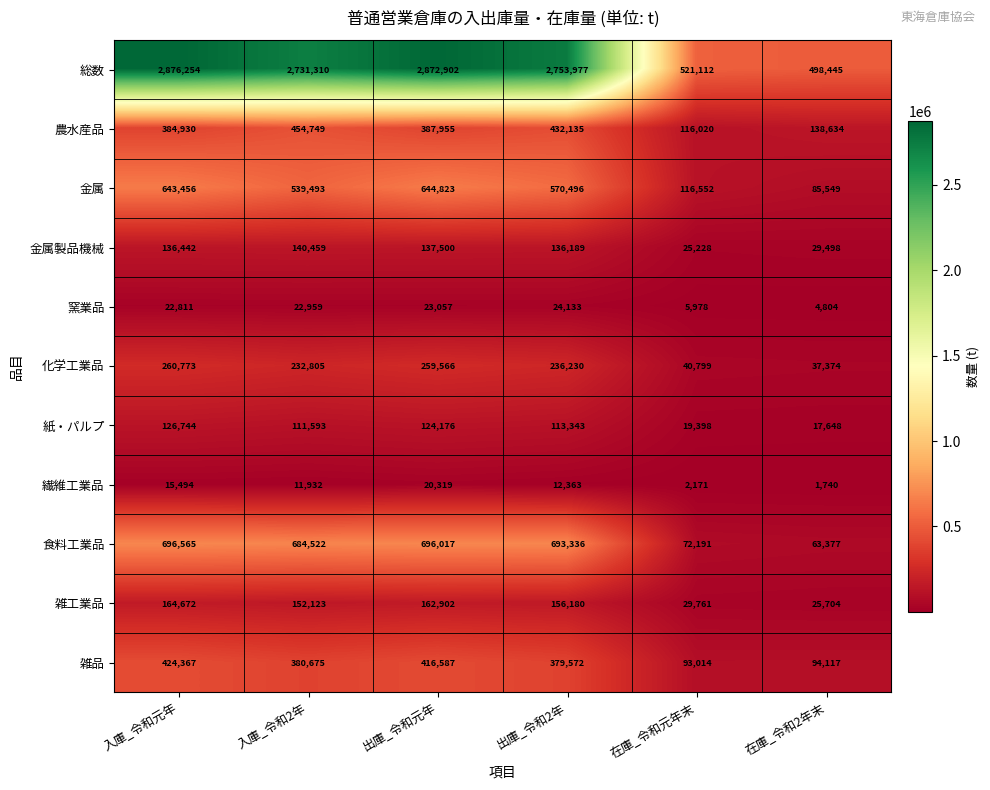

Where is 雑品 nearest to the value 258690?

出庫_令和2年